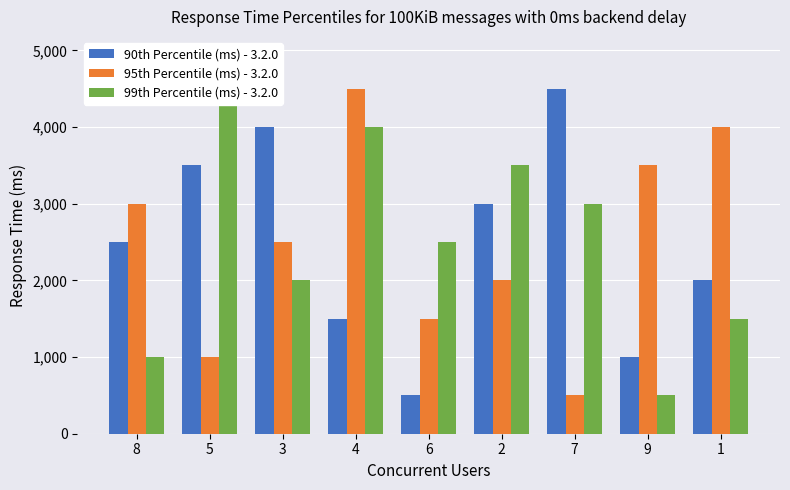

True or false: 90th Percentile (ms) - 3.2.0 has a value of 4000 at 3.

True